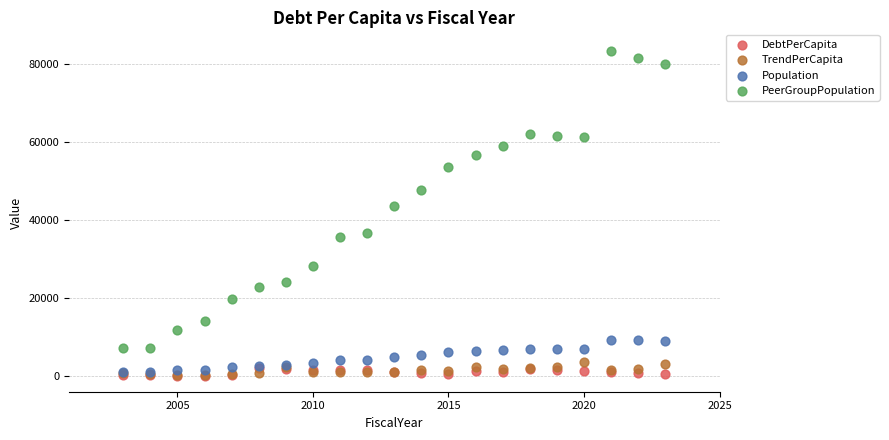

Across all series, what Y value is closest to 41578?

43575.0